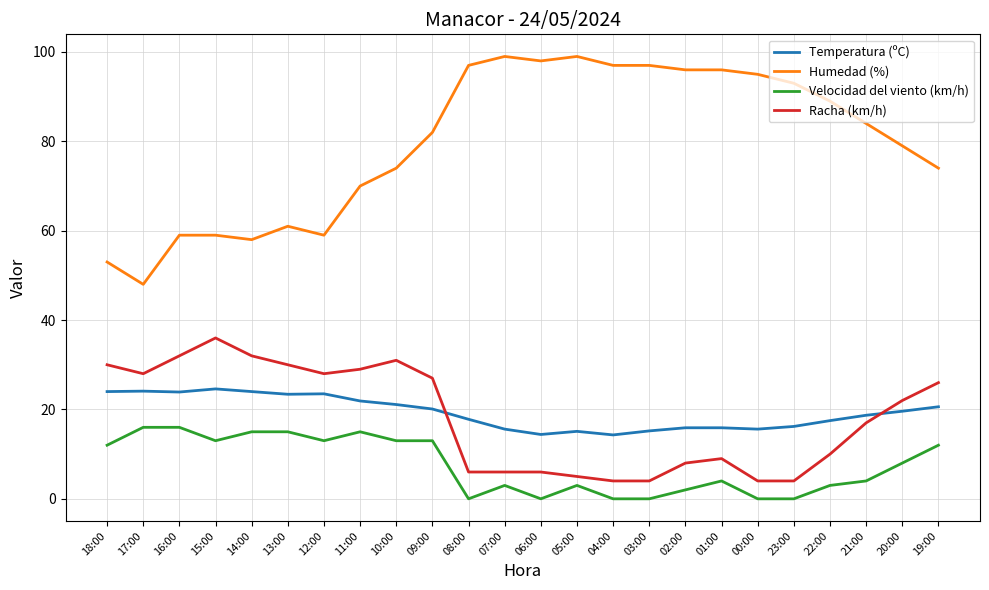

What is the approximate value of Humedad (%) at 07:00?

99.0